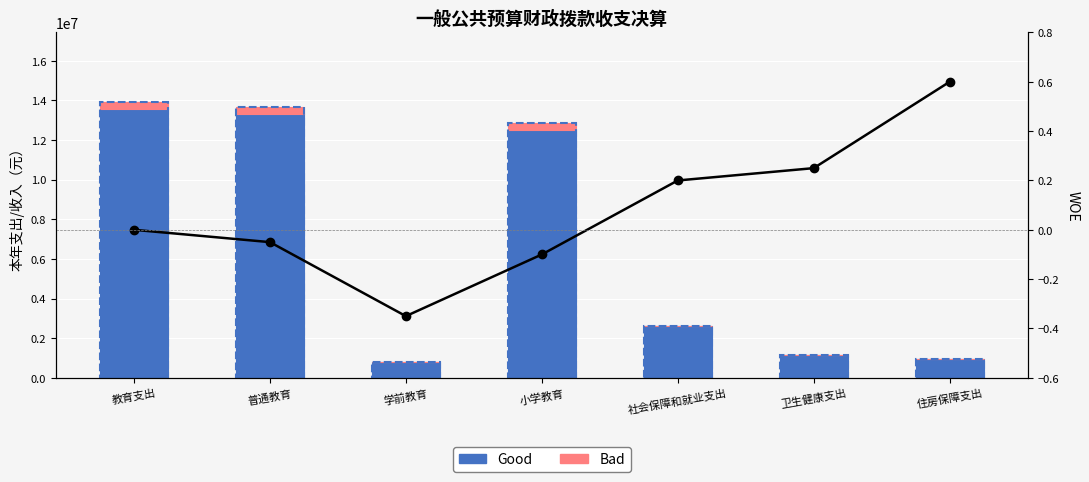

What is the sum of the WOE values at 学前教育 and 教育支出?

-0.3